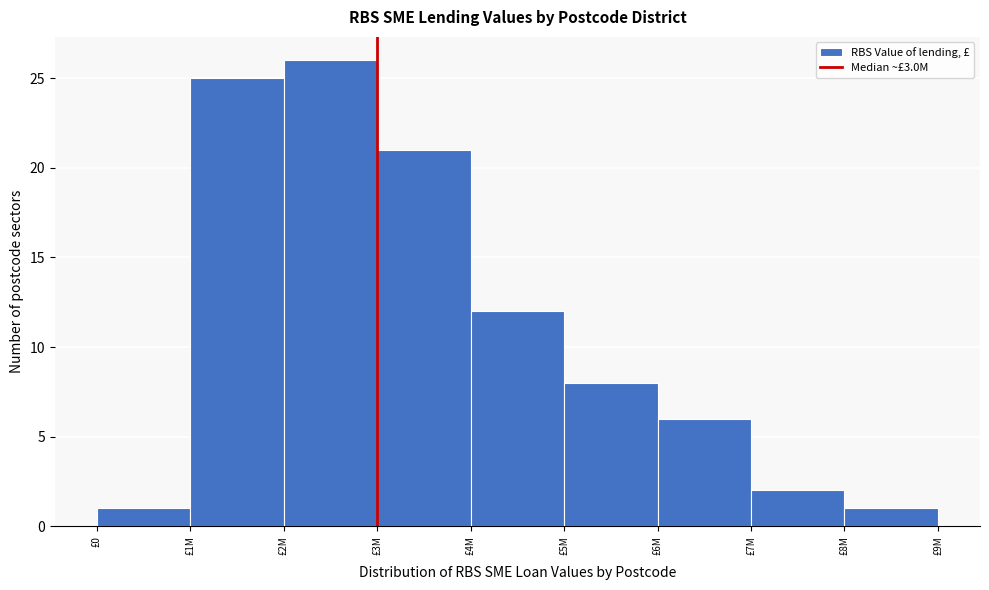

Reading left to right, what are all the values shown in this chart?

1	25	26	21	12	8	6	2	1